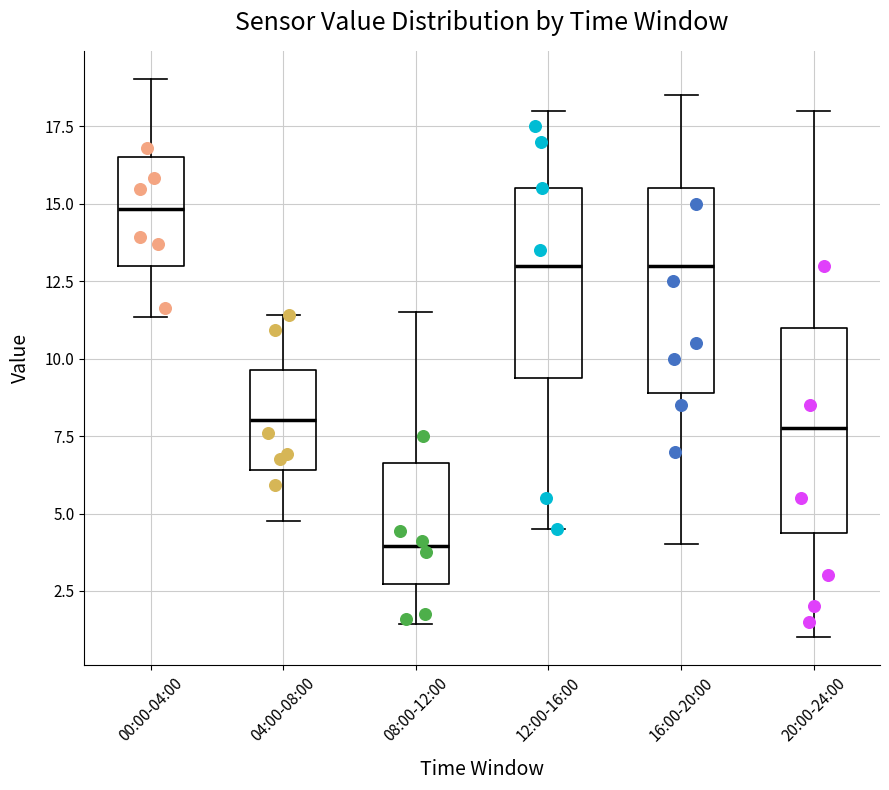

Which box has the lowest median line?

08:00-12:00